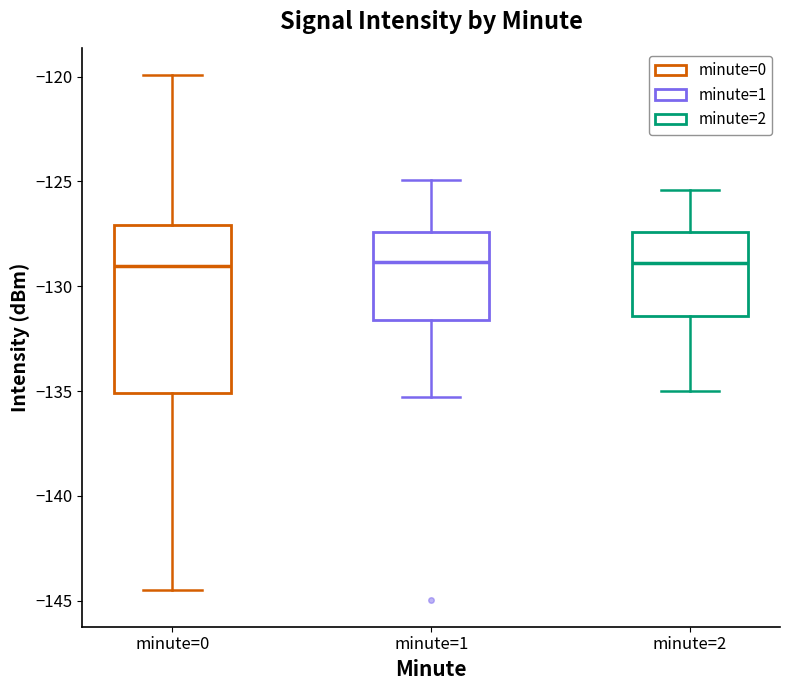

Reading left to right, transcribe this box plot: for each box, give where its median line is, the range the box spans, and where its two whiskers end, as read against the y-axis. The values are not printed on the chart, so give them approximately, as read against the axis.

minute=0: median -129.0, box -135.0 to -127.0, whiskers -144.5 to -120.0
minute=1: median -129.0, box -131.5 to -127.5, whiskers -135.5 to -125.0
minute=2: median -129.0, box -131.5 to -127.5, whiskers -135.0 to -125.5